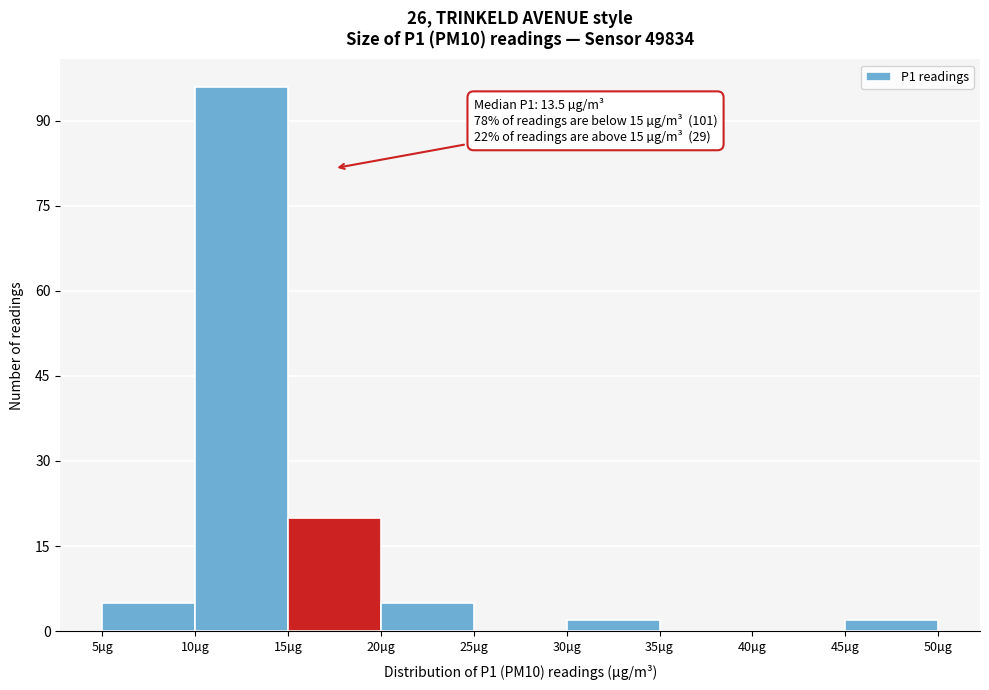

Which range on the x-axis has the tallest bar?

10 to 15